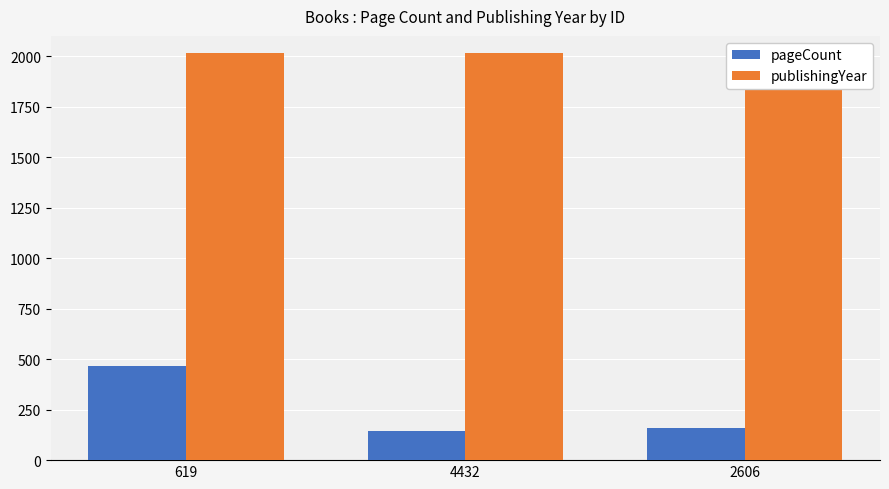

Reading left to right, list all the values displayed in this chart.

pageCount: 464	144	158
publishingYear: 2013	2013	2013